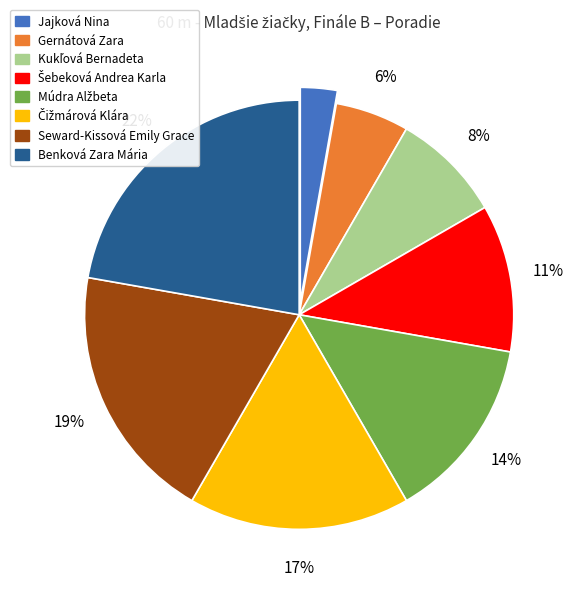

True or false: Seward-Kissová Emily Grace accounts for 13% of the total.

False